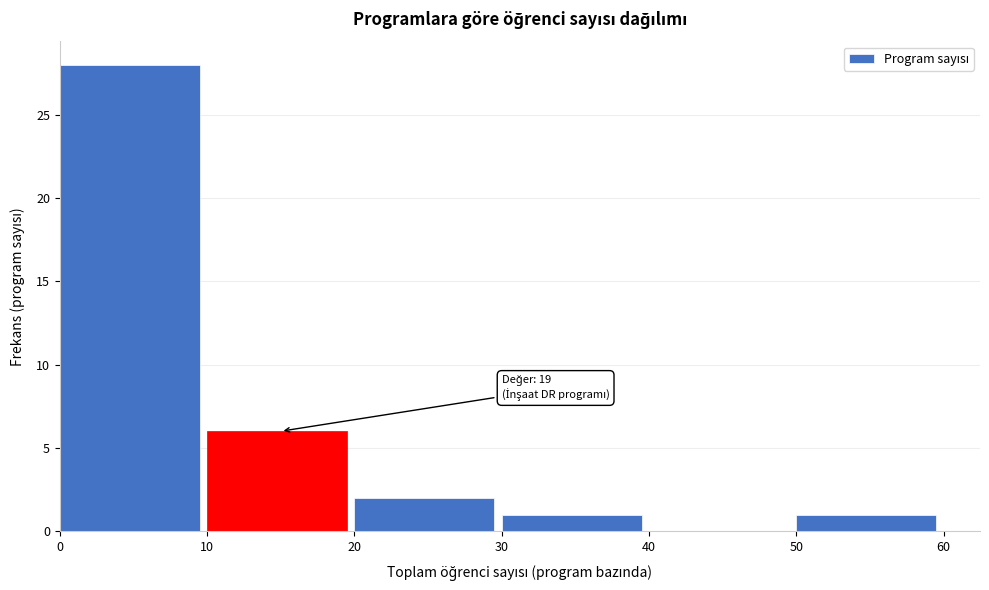

Which range on the x-axis has the tallest bar?

0 to 10